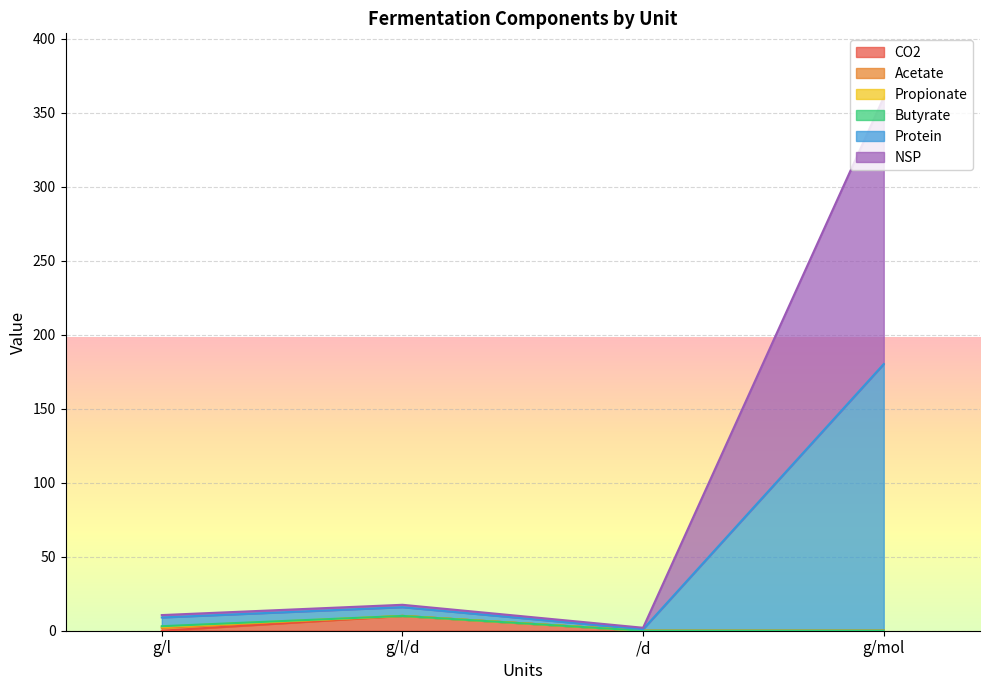

What is the label of the 3rd point from the right?

g/l/d